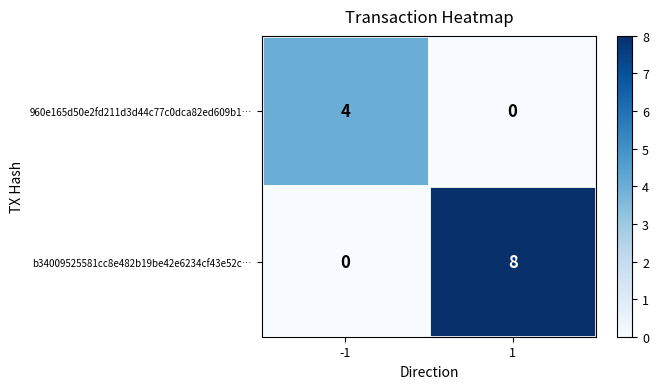

What is the total value across all series at -1?

4